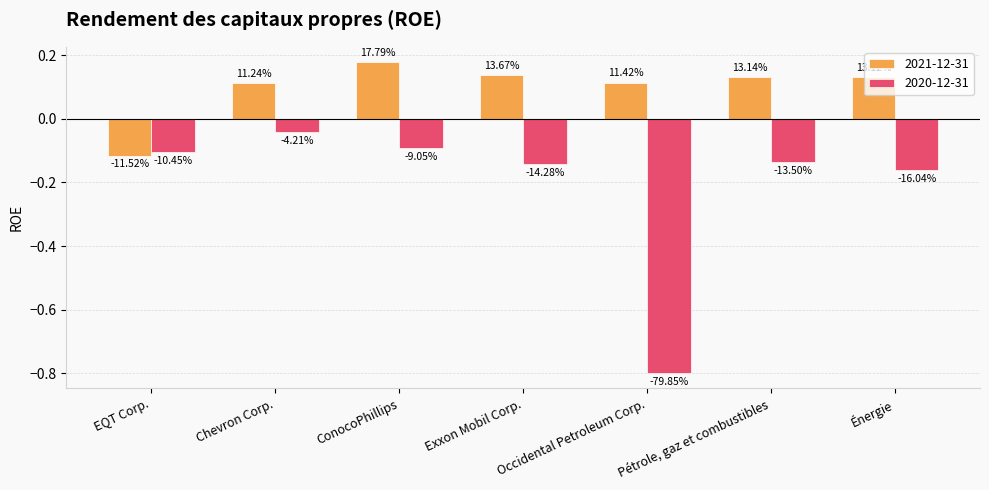

What is the maximum value shown in the chart?

0.2